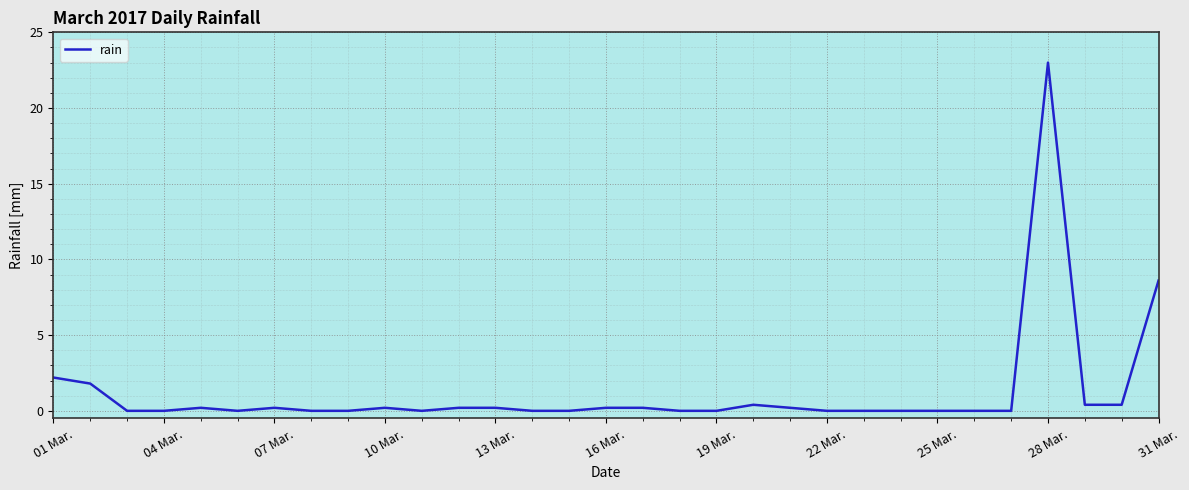

What is the maximum value shown in the chart?

23.0